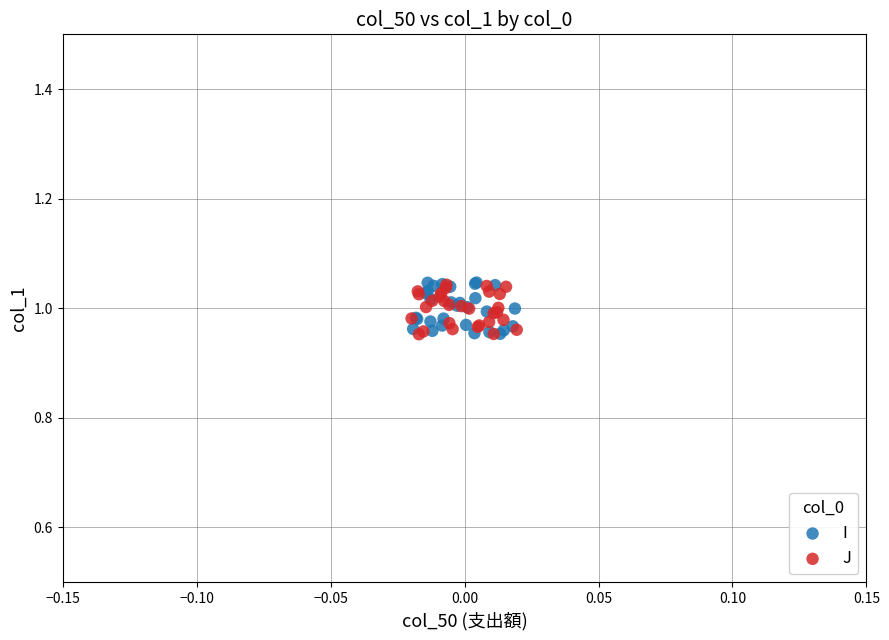

Which series has the widest spread of Y values?

I